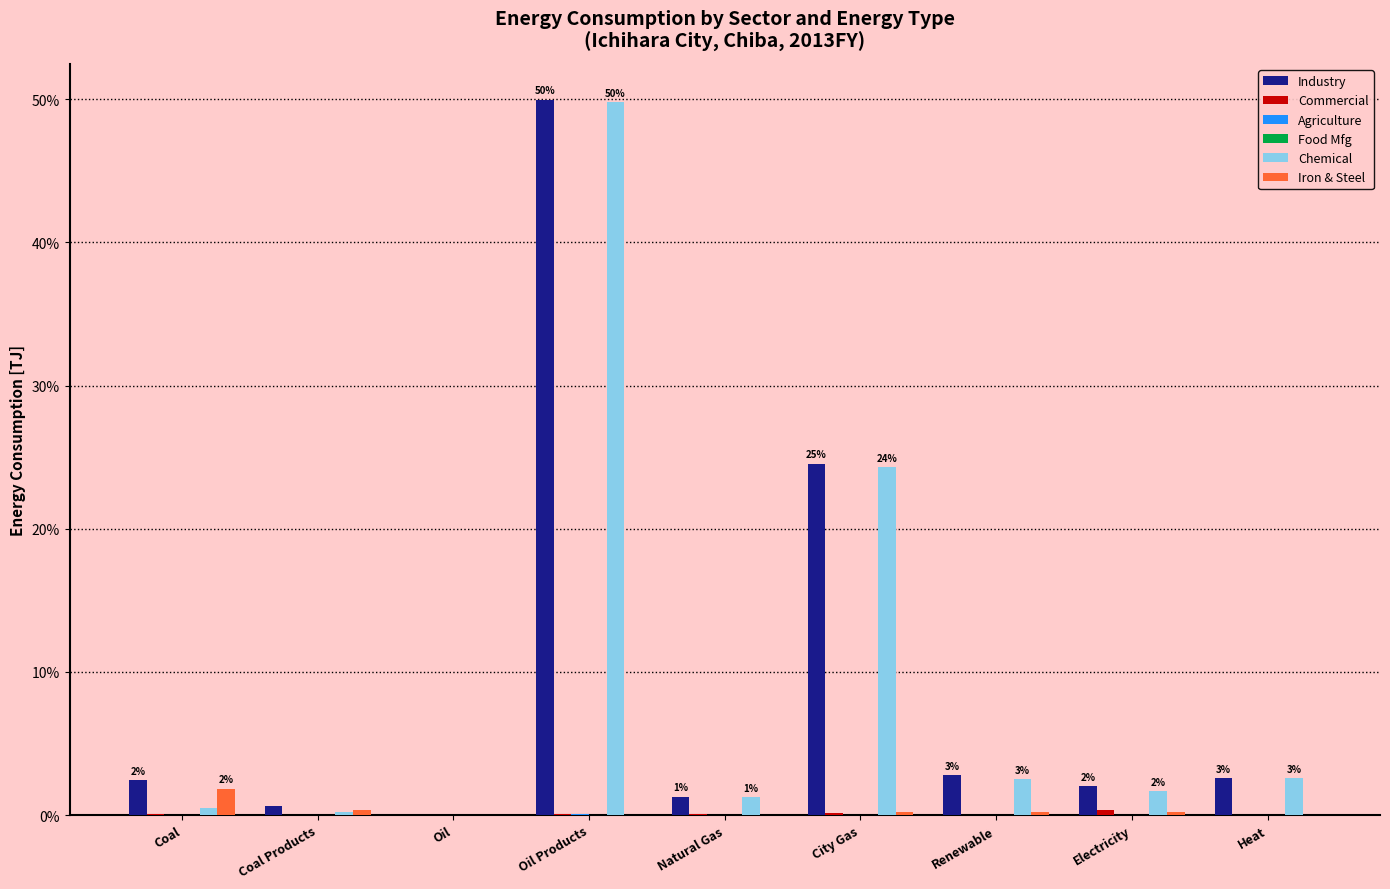

What is the maximum value shown in the chart?

50.0